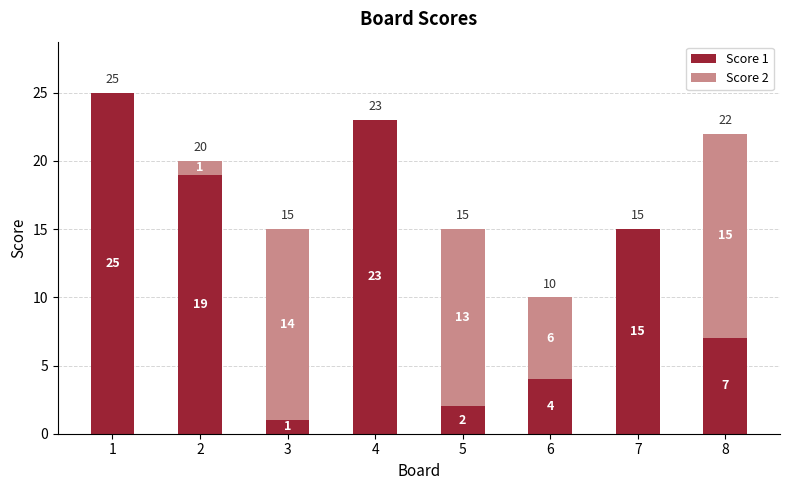

Does the chart contain stacked bars?

Yes